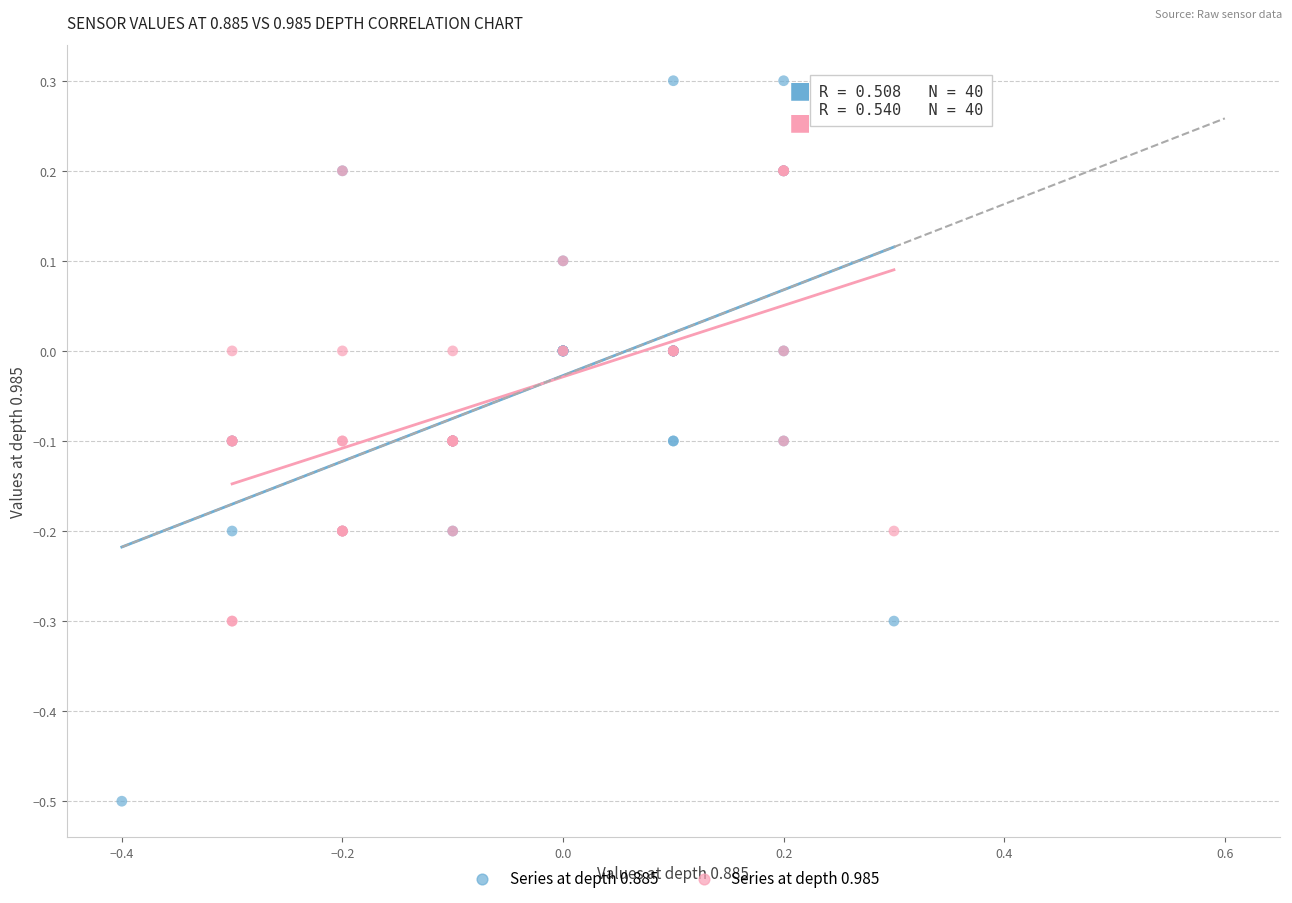

Which series contains the lowest Y value?

Series at depth 0.885